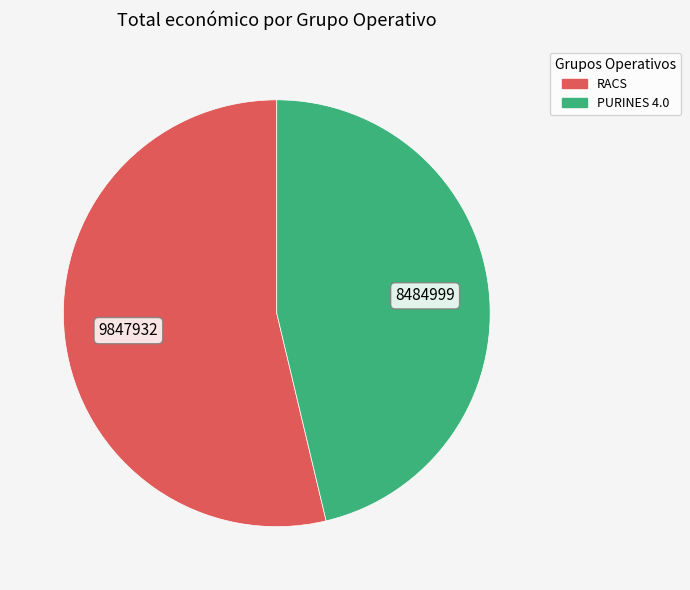

Is there any slice that represents more than half of the pie?

Yes